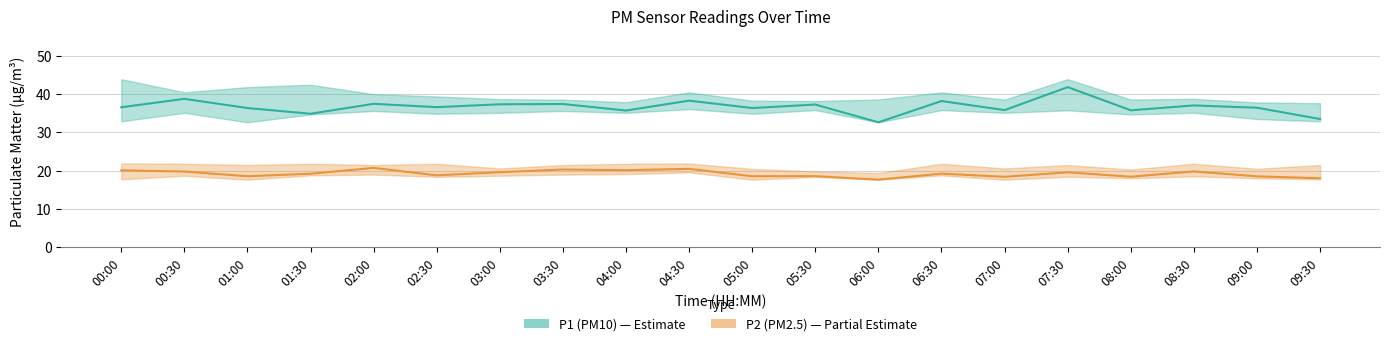

How many lines are shown in the chart?

2